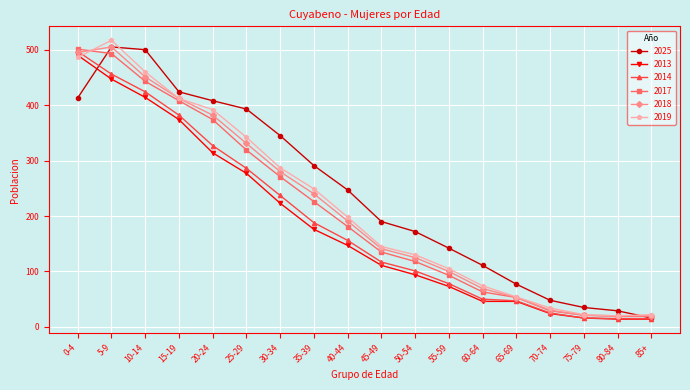

Read the 2017 value at 80-84.

19